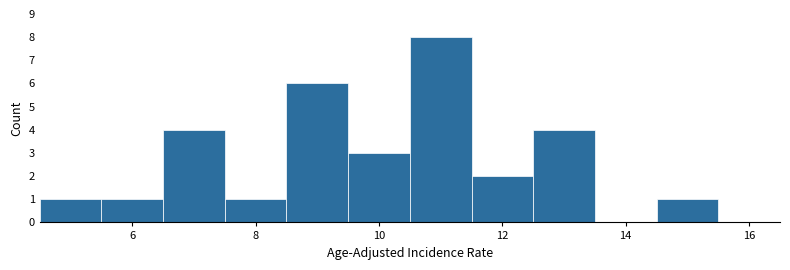

Reading left to right, list every bar in this chart as the range it spans on the x-axis followed by its height. Neither the bar edges nor the heights are printed on the chart, so give them approximately, as read against the axes.

4.5 to 5.5: 1
5.5 to 6.5: 1
6.5 to 7.5: 4
7.5 to 8.5: 1
8.5 to 9.5: 6
9.5 to 10.5: 3
10.5 to 11.5: 8
11.5 to 12.5: 2
12.5 to 13.5: 4
13.5 to 14.5: 0
14.5 to 15.5: 1